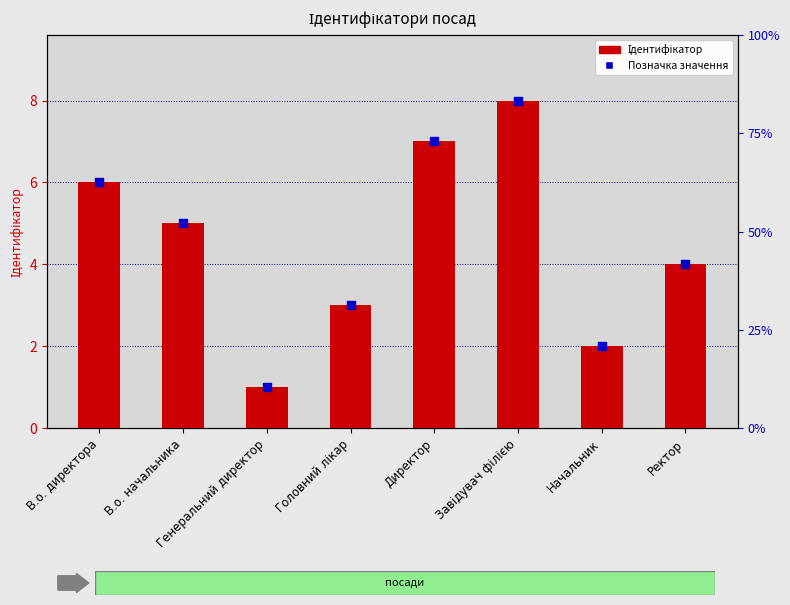

At how many categories does at least one series exceed 7?

1